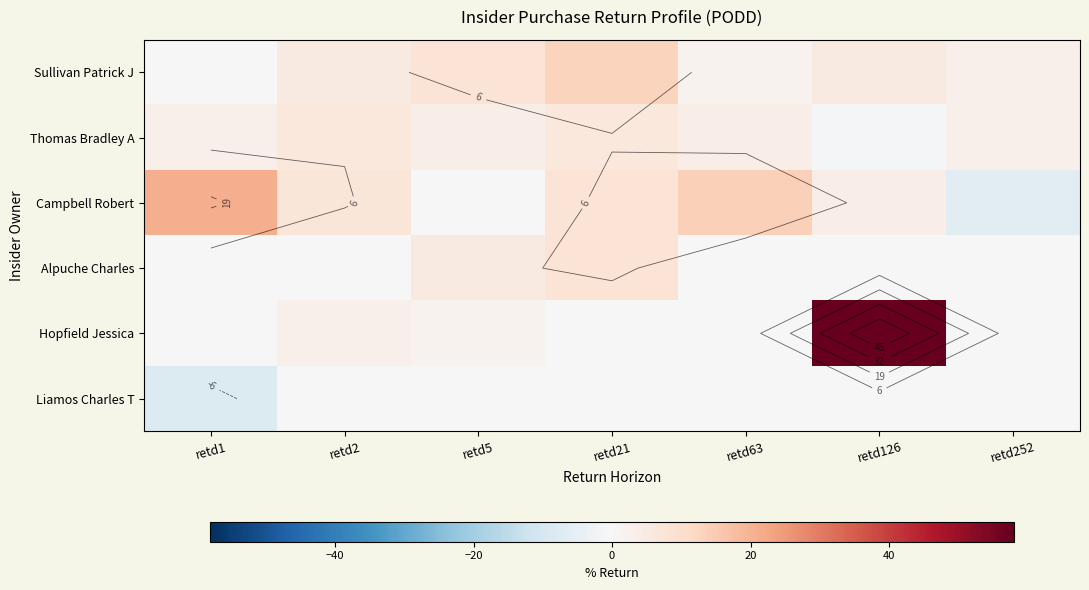

Between retd2 and retd126, which series saw the biggest shift?

Hopfield Jessica